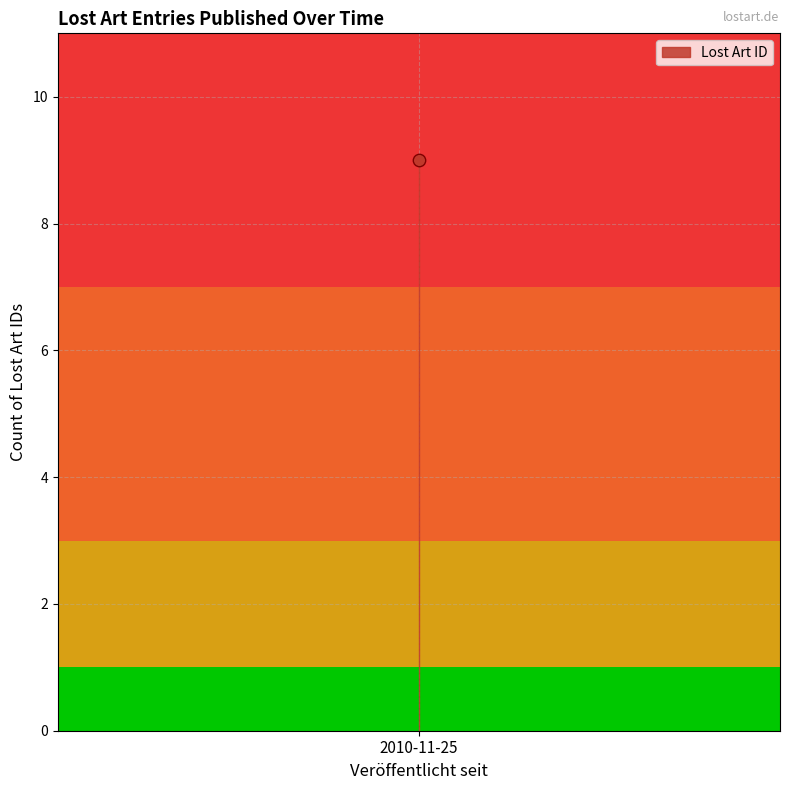

Approximately how many times larger is the value at 2010-11-25 compared to 2010-11-25?

1.0